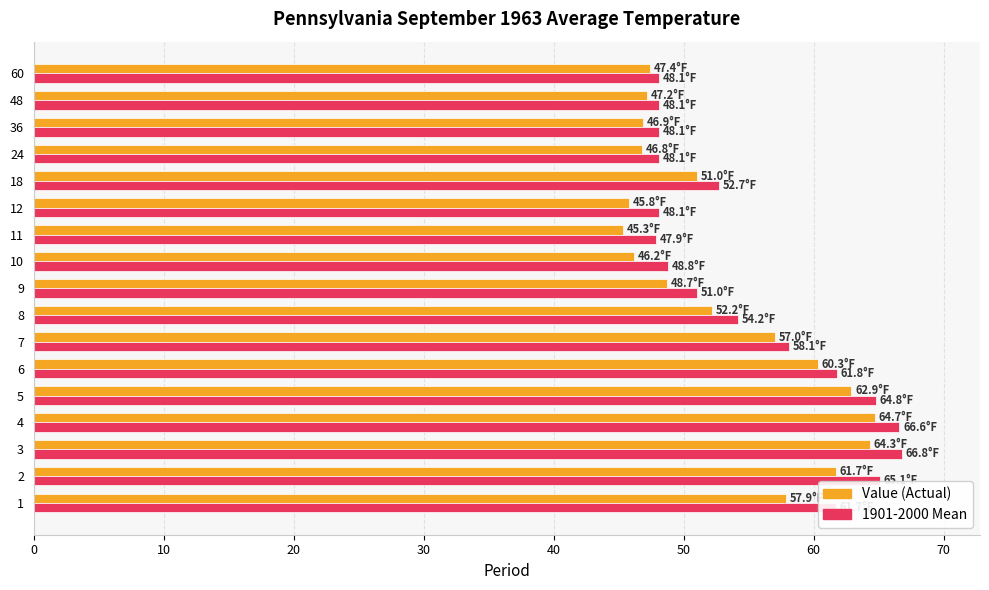

What is the minimum value shown in the chart?

45.3